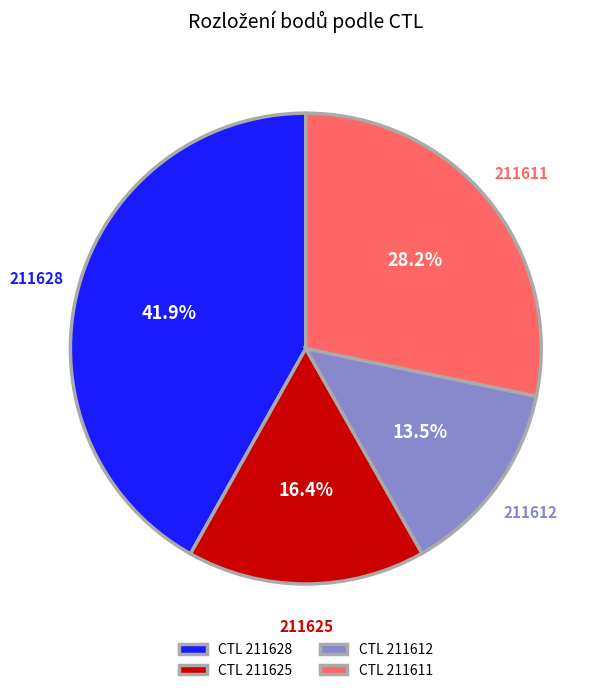

Which has a higher value, 211628 or 211612?

211628